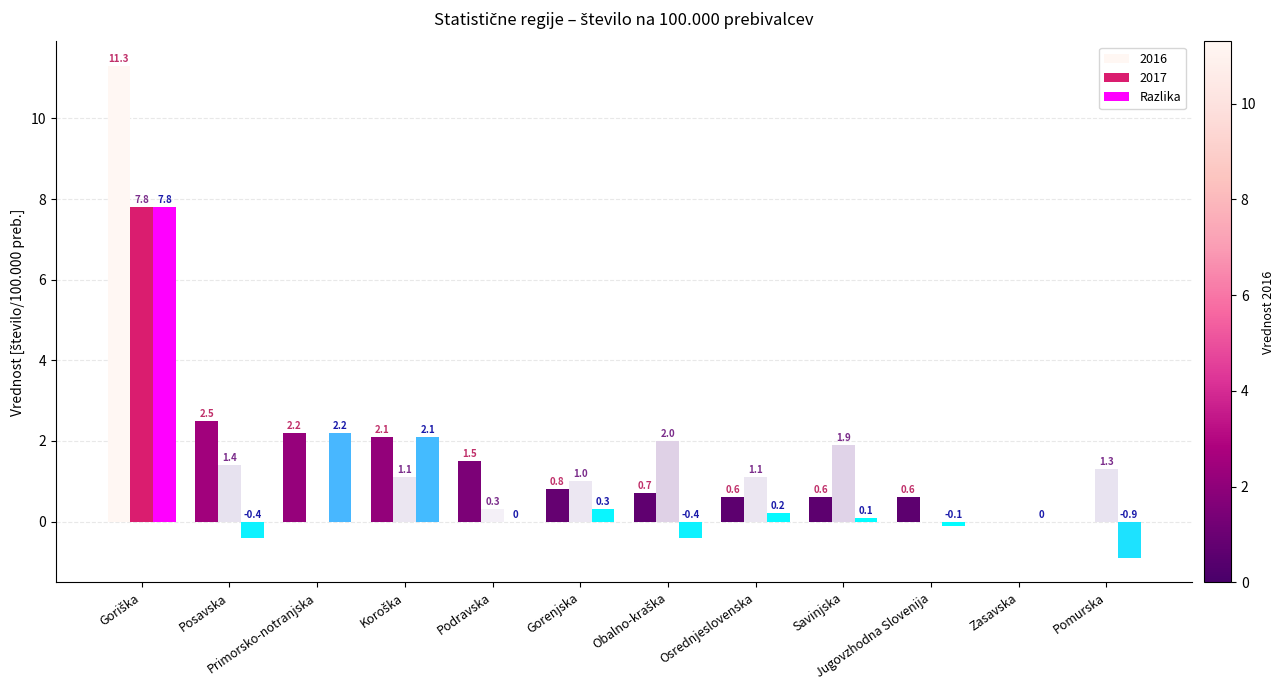

How many distinct data groups are displayed?

3